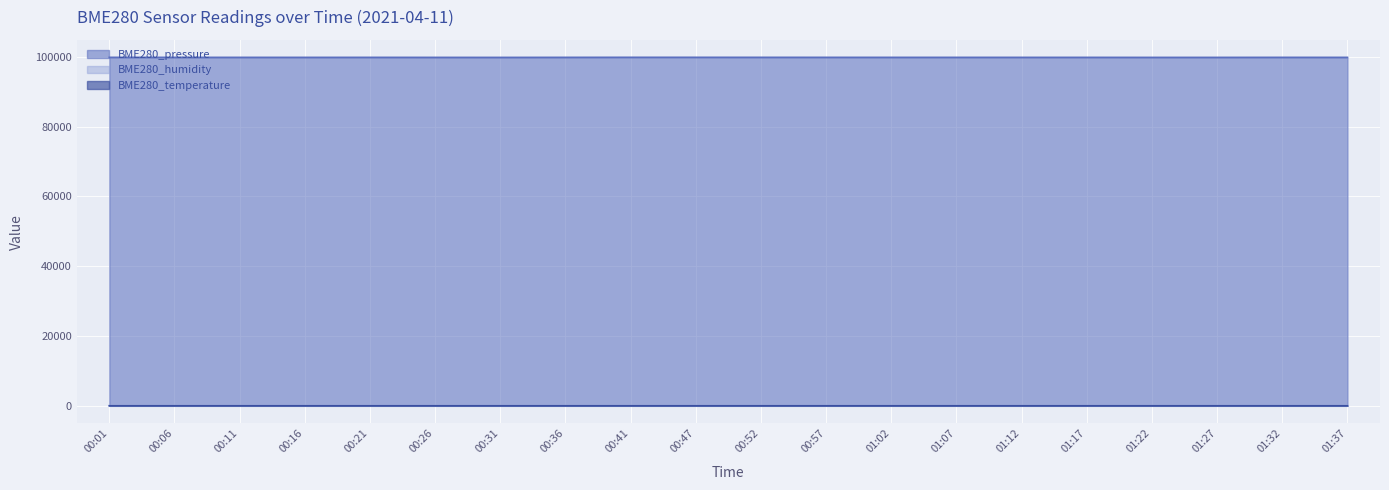

Reading left to right, what are all the values shown in this chart?

BME280_pressure: 99827.4	99820.9	99823.4	99820.1	99824.4	99816.3	99810.8	99825.1	99837.6	99835.6	99830.8	99827.9	99824.2	99824.8	99822.2	99822.6	99813.5	99815.2	99825.5	99820.9
BME280_humidity: 53.6	53.7	53.7	54.0	53.8	54.0	54.4	54.8	55.5	55.4	55.8	55.8	55.8	56.3	55.5	56.0	56.1	56.6	57.1	56.9
BME280_temperature: 5.4	5.4	5.5	5.6	5.6	5.5	5.3	5.3	5.3	5.2	5.0	5.0	5.0	5.0	5.0	5.0	4.9	4.8	4.9	4.8